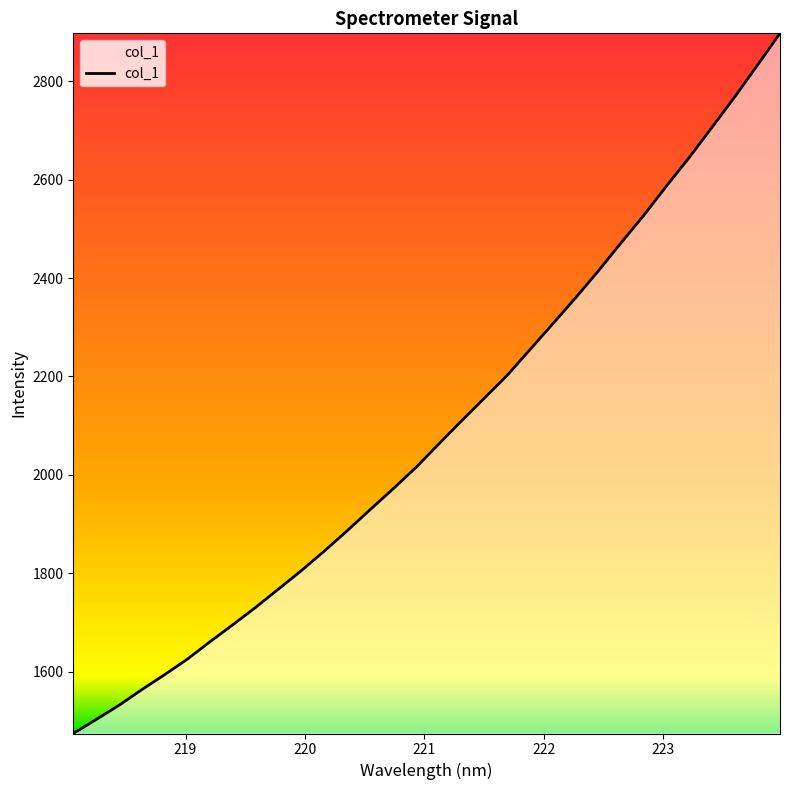

What is the minimum value shown in the chart?

1474.7